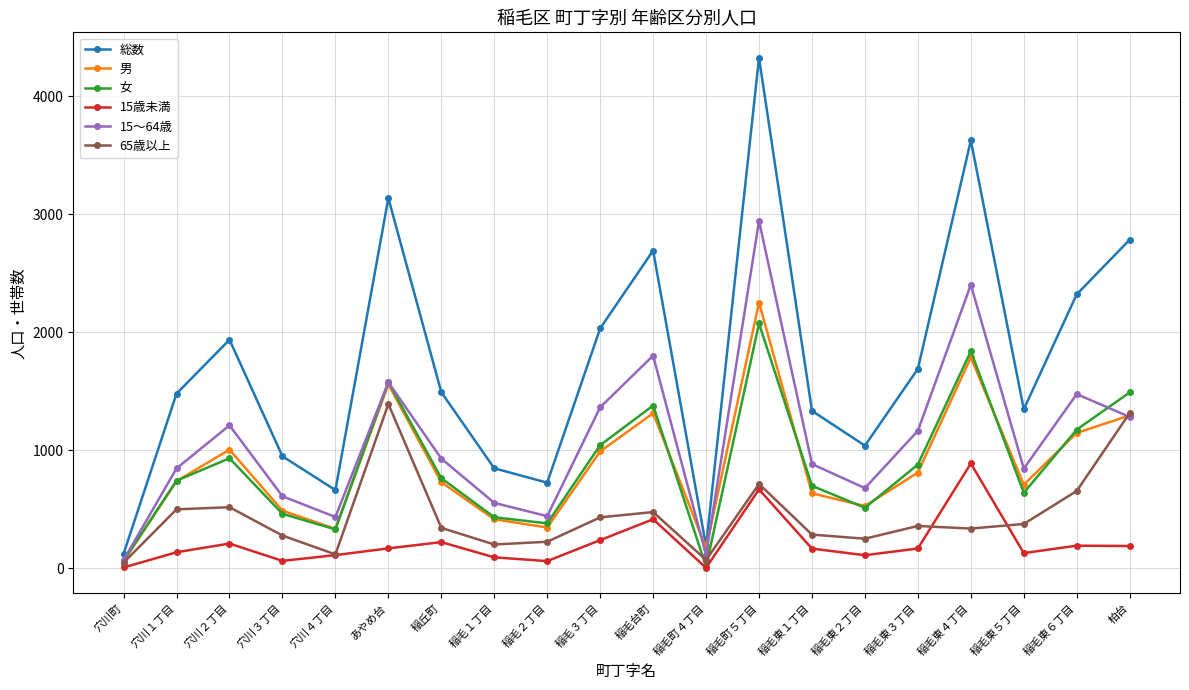

Which series has the largest total across all categories?

総数